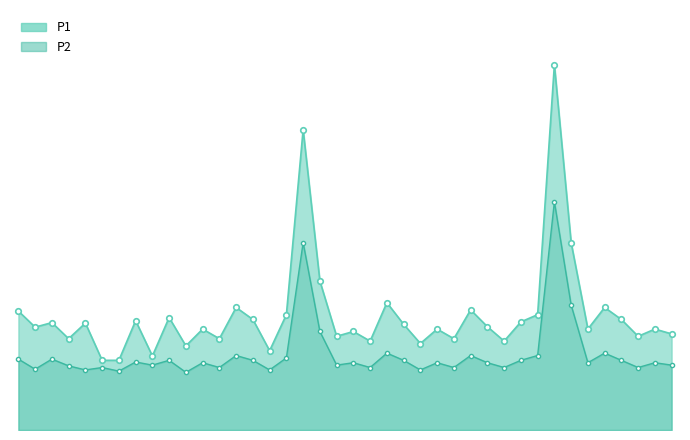

True or false: P2 and P1 intersect in this chart.

False